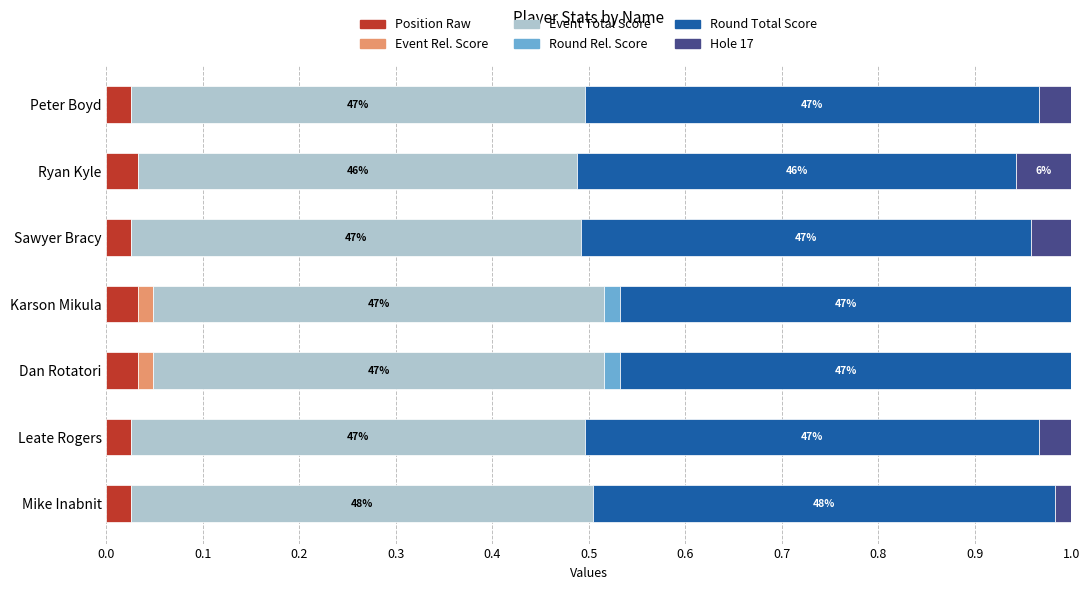

What is the total value across all series at Ryan Kyle?

1.0